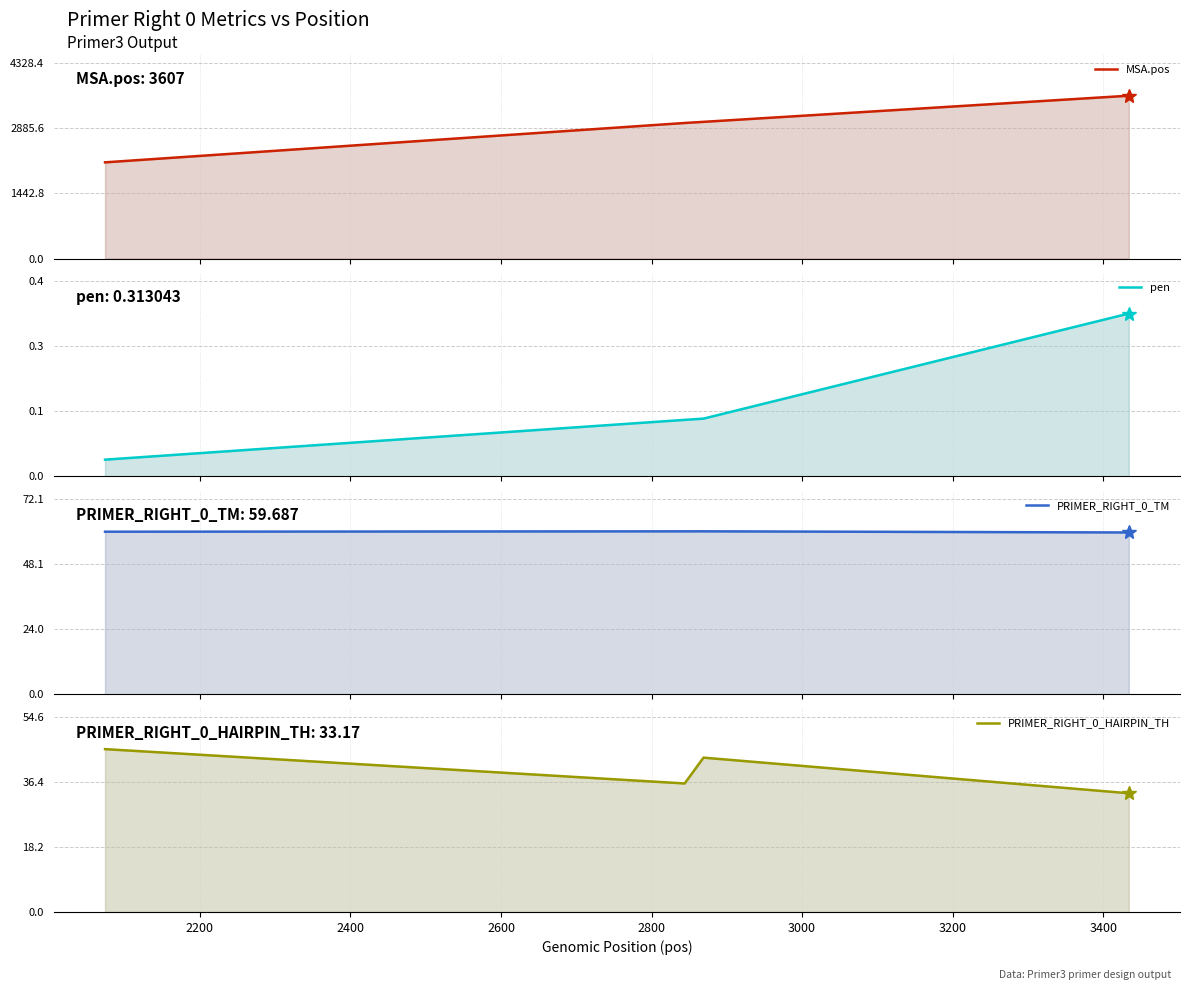

True or false: pen and PRIMER_RIGHT_0_HAIRPIN_TH cross at least once.

False